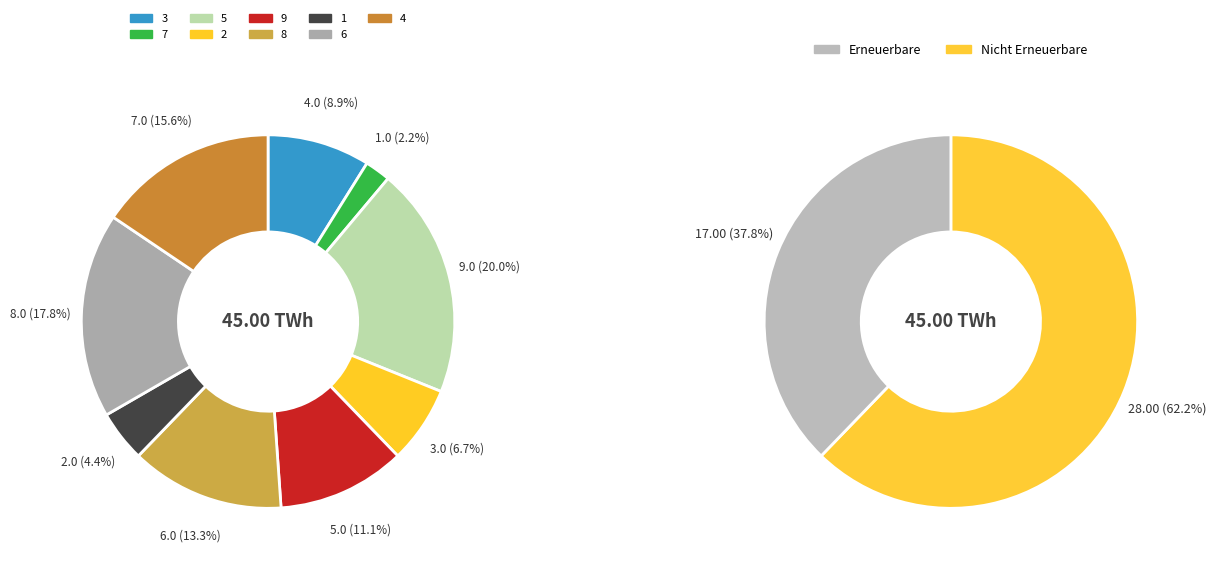

Combined, do 5 and 3 account for over 50%?

No